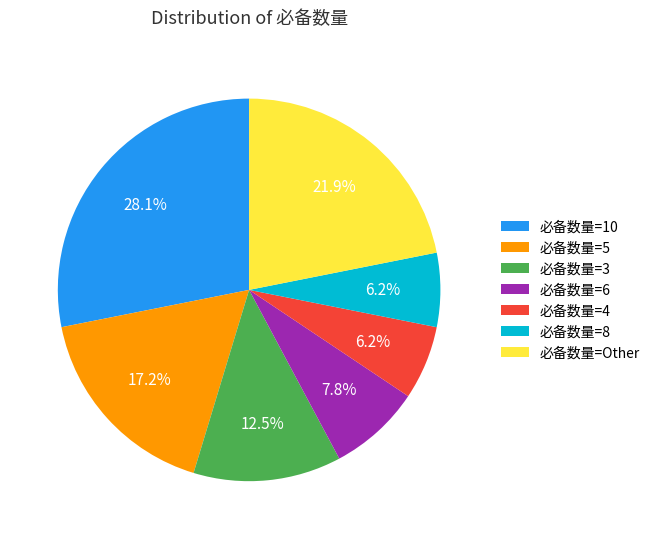

Does 必备数量=6 represent more than half of the total?

No